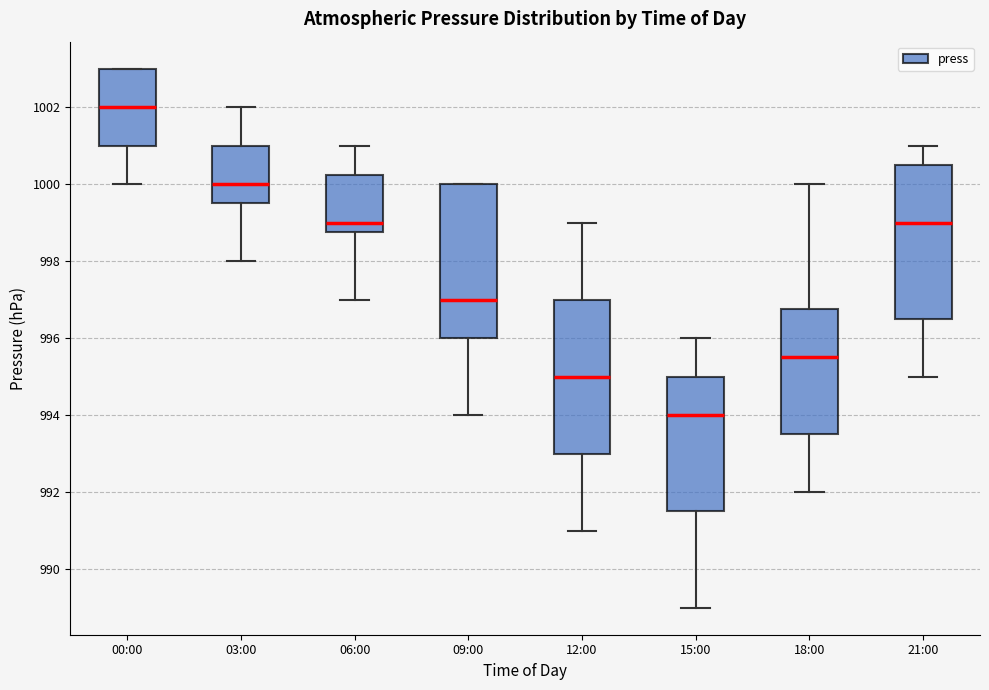

Where does the median line of the box for 18:00 sit on the y-axis? The values are not printed on the chart, so give them approximately, as read against the axis.

995.6